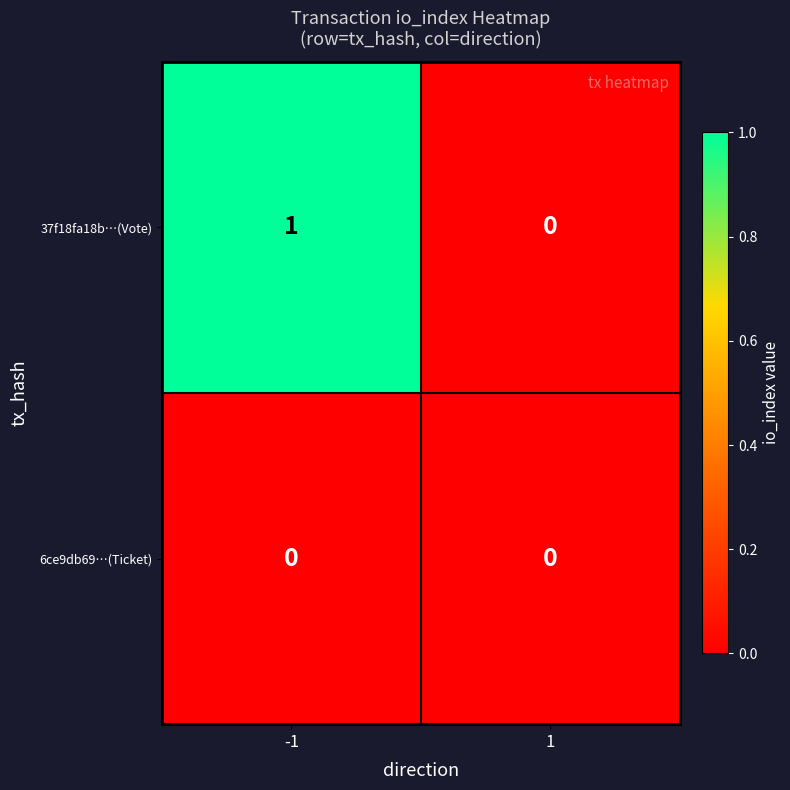

Is it true that 6ce9db69…(Ticket) equals 0 at 1?

True